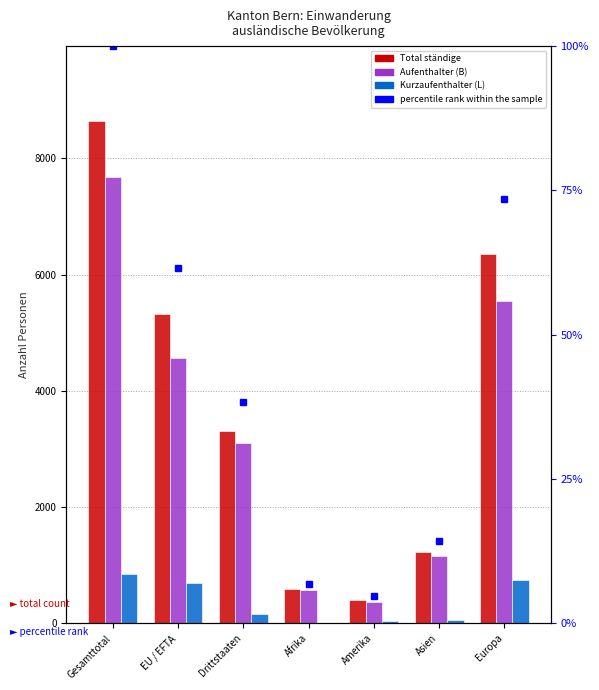

What is the sum of the Kurzaufenthalter (L) values at EU / EFTA and Europa?

1448.0